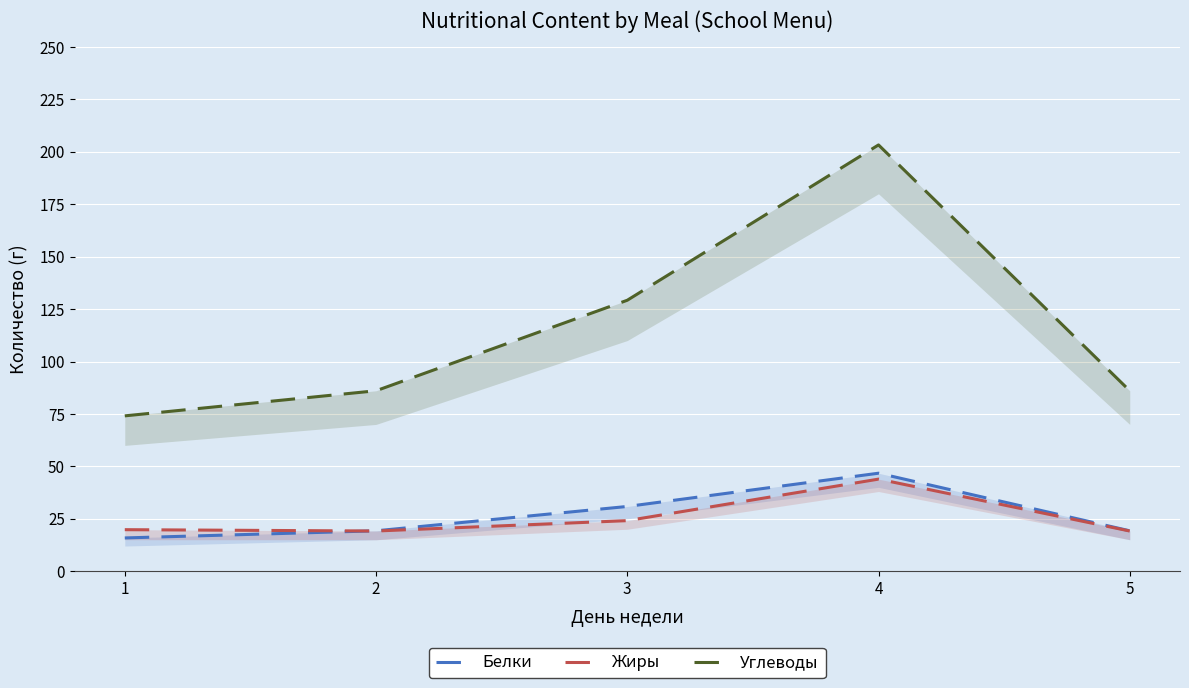

Rank the series at 5 from lowest to highest value.

Жиры, Белки, Углеводы